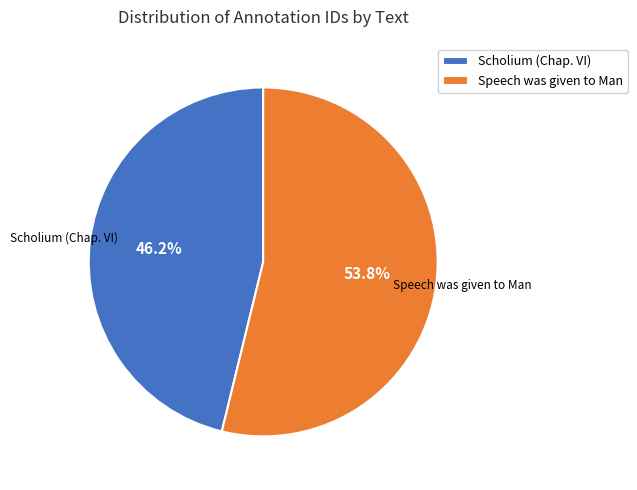

Combined, do Scholium (Chap. VI) and Speech was given to Man account for over 50%?

Yes